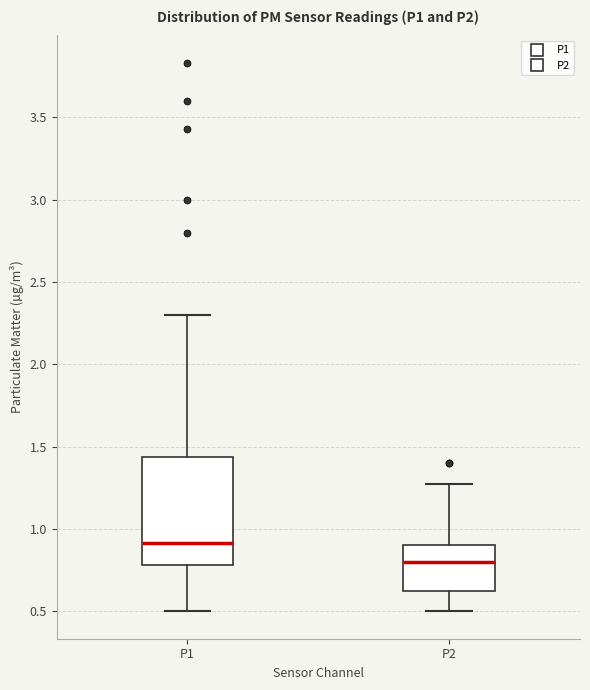

Which box's median line is the highest?

P1